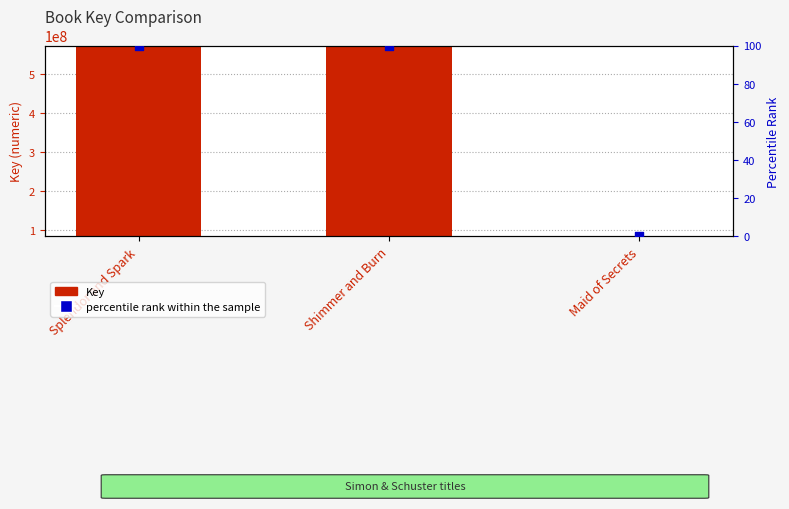

Which series has the largest Y range (max minus min)?

Key